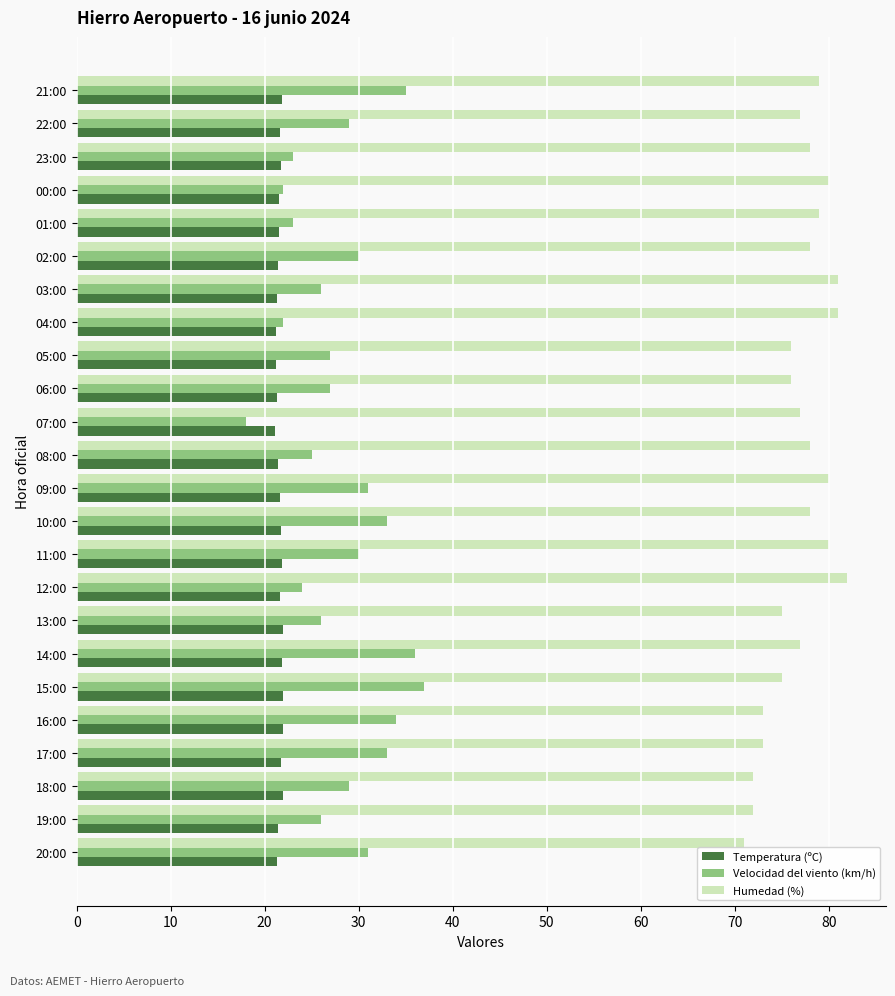

Which label corresponds to the smallest value in the chart?

07:00